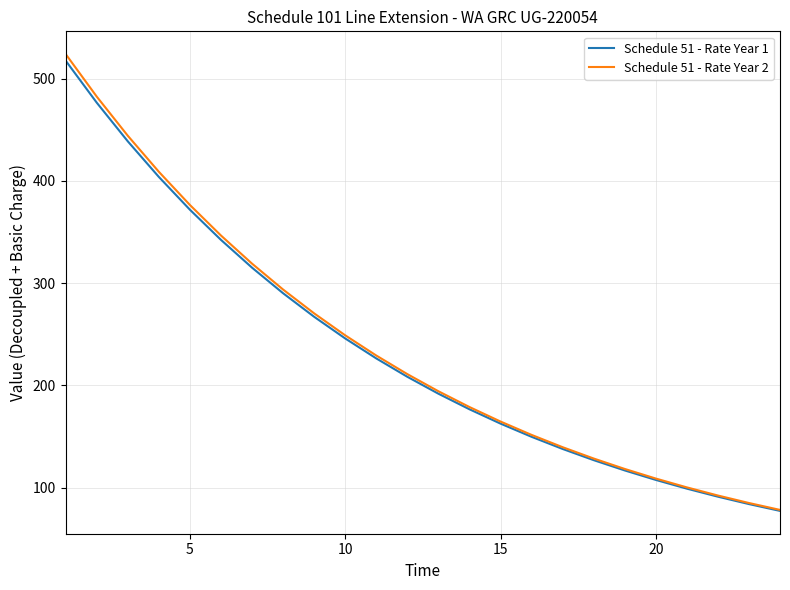

Reading left to right, transcribe all the data shown in this chart.

Schedule 51 - Rate Year 1: 517.4	476.3	438.6	403.8	371.7	342.2	315.1	290.1	267.0	245.9	226.3	208.4	191.9	176.6	162.6	149.7	137.8	126.9	116.8	107.6	99.0	91.2	83.9	77.3
Schedule 51 - Rate Year 2: 523.8	482.3	444.0	408.8	376.3	346.5	319.0	293.7	270.4	248.9	229.2	211.0	194.2	178.8	164.6	151.6	139.5	128.5	118.3	108.9	100.3	92.3	85.0	78.2